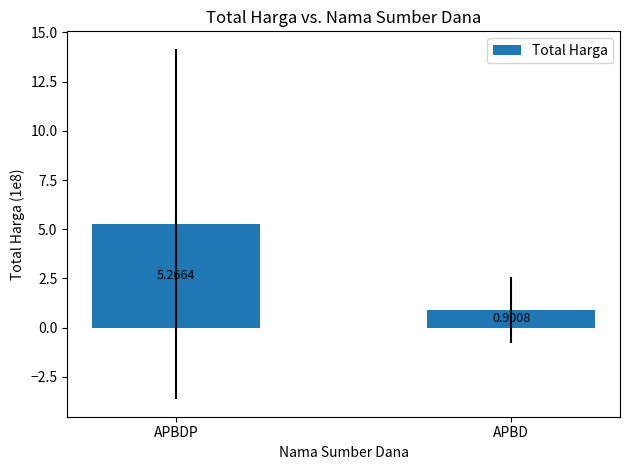

True or false: the data shows 8.4 at APBDP.

False